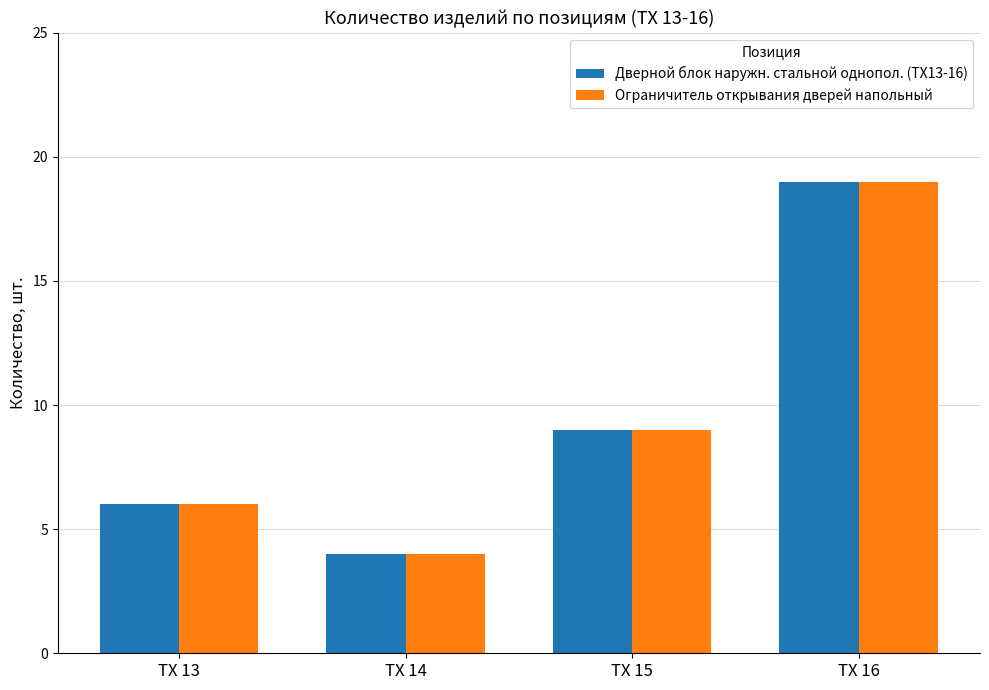

Are the bars horizontal?

No